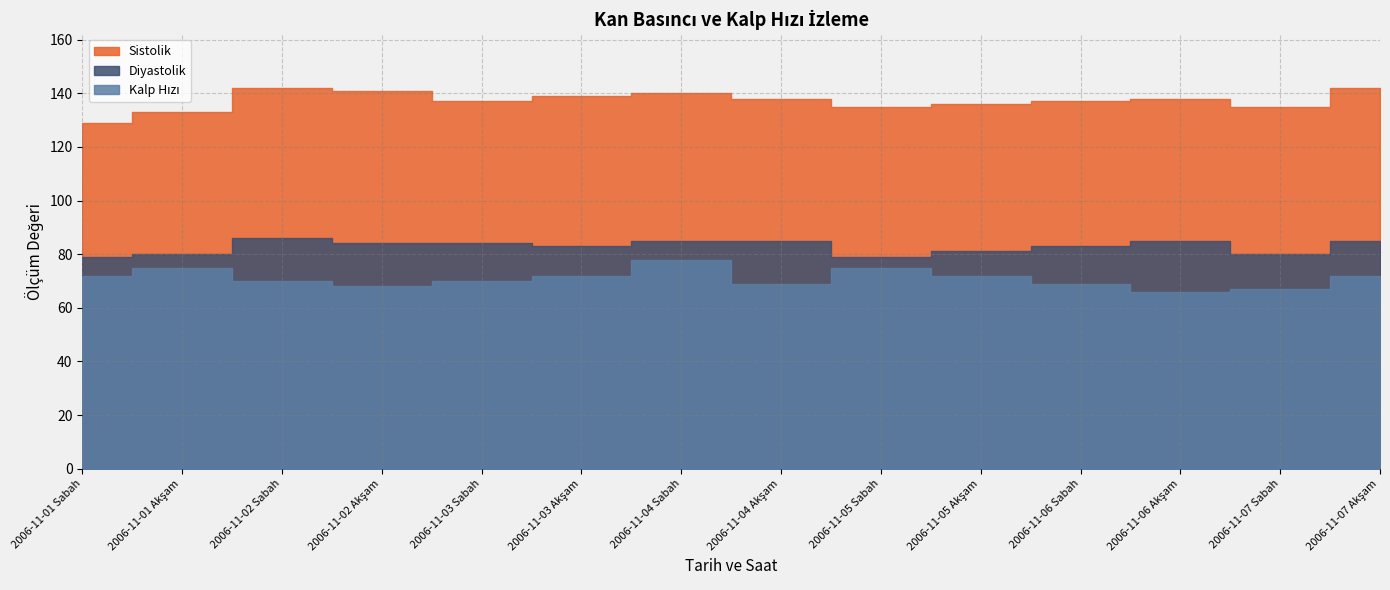

What is the value of the Kalp Hızı point at the 8th from the left?

69